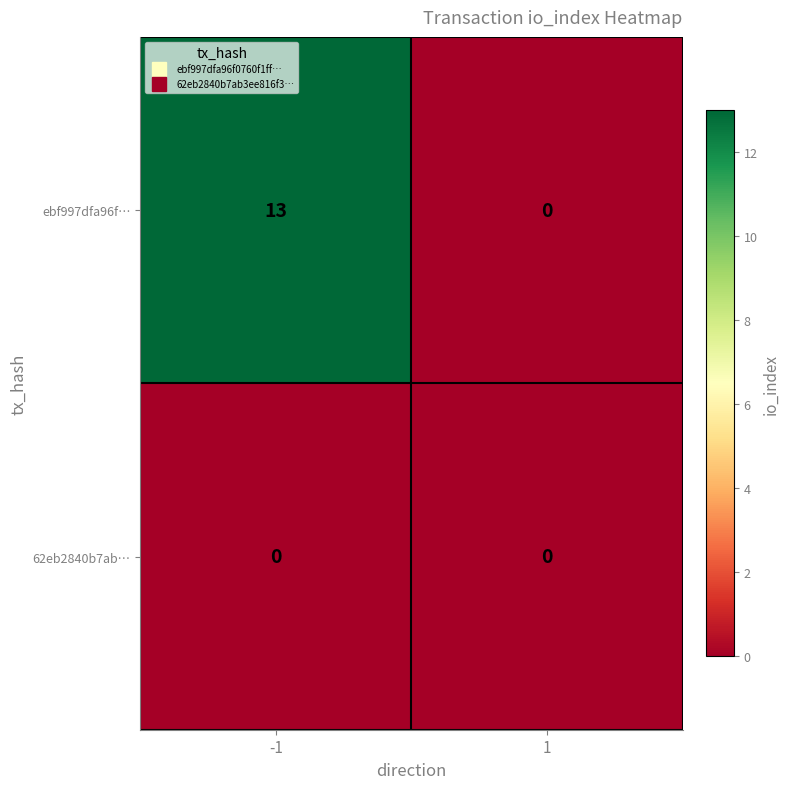

What is the maximum value shown in the chart?

13